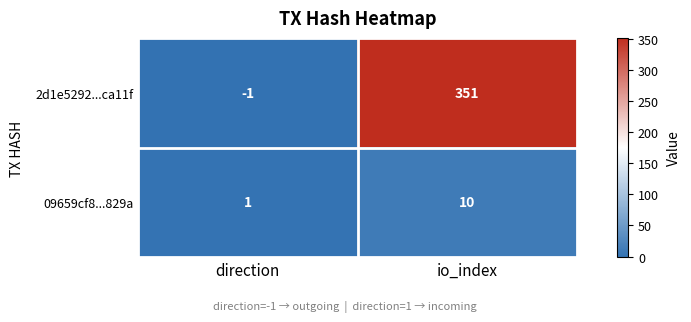

Which series has the widest spread of values?

2d1e5292...ca11f